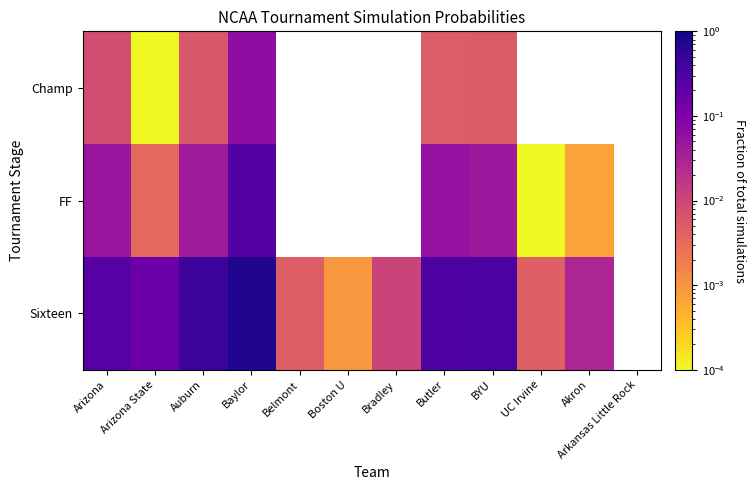

Count the number of categories in the chart.

12